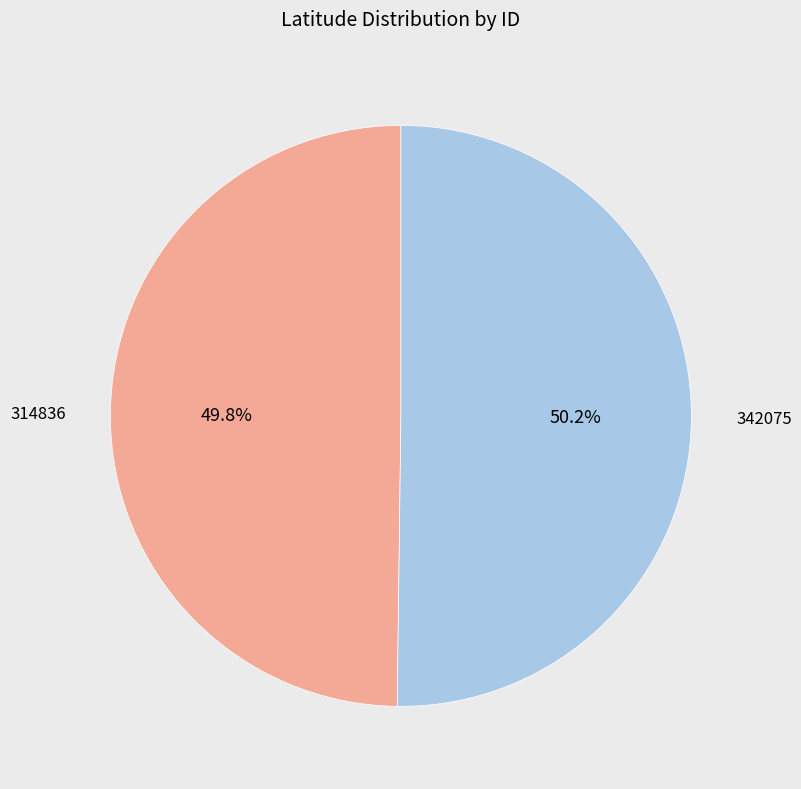

Does any single category account for the majority?

Yes